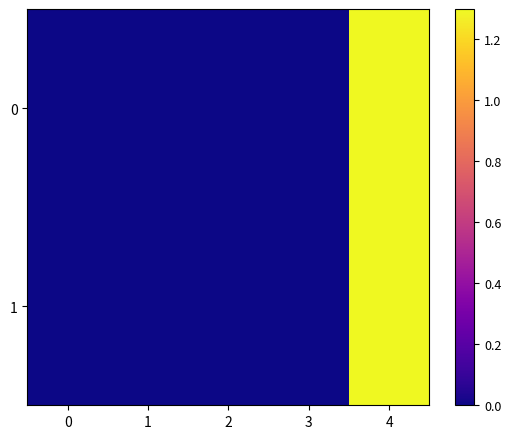

What is the greatest value displayed?

1.3